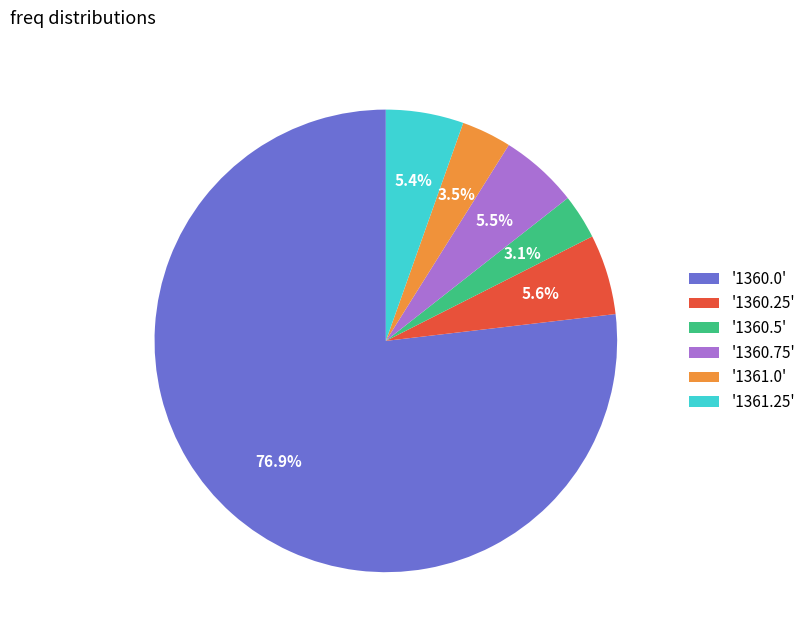

Is there a majority slice in this chart?

Yes